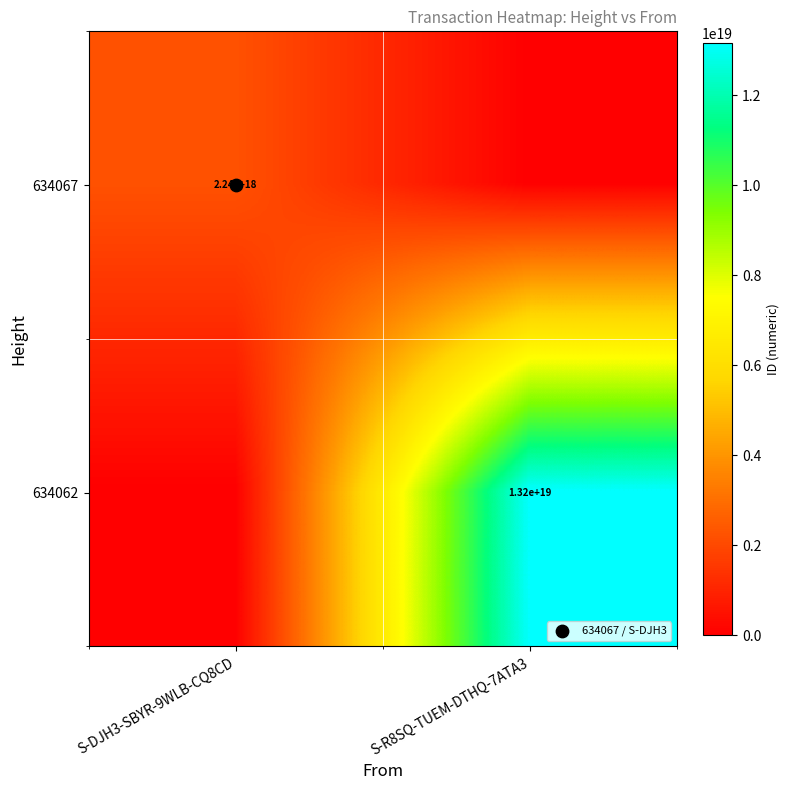

What is the highest value of the 634062 series?

13165040146441969664